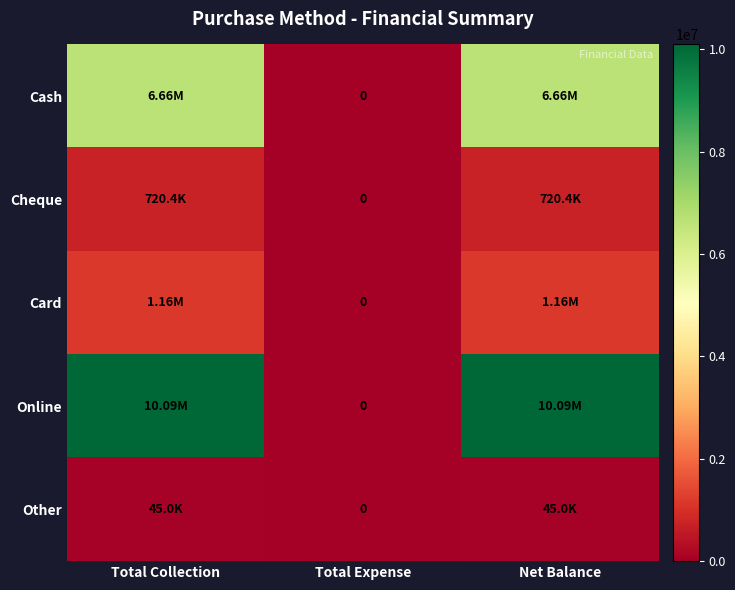

Rank the categories by Other value from highest to lowest.

Total Collection, Net Balance, Total Expense